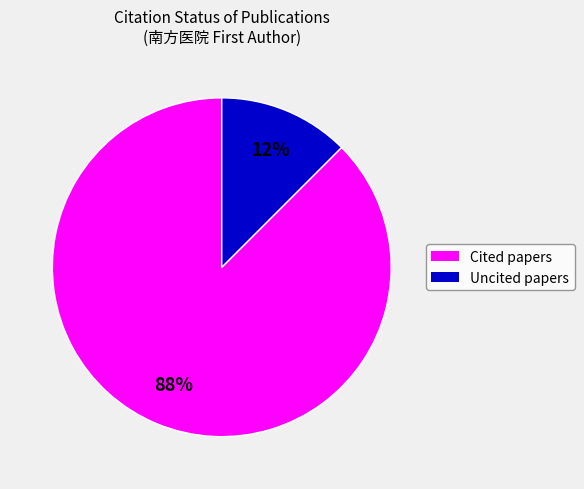

To the nearest percent, what is the average slice percentage?

50%